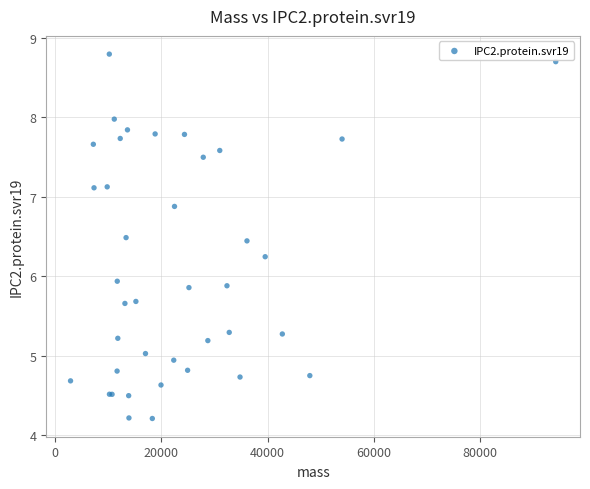

What Y value in the scatter plot is closest to 6?

5.9